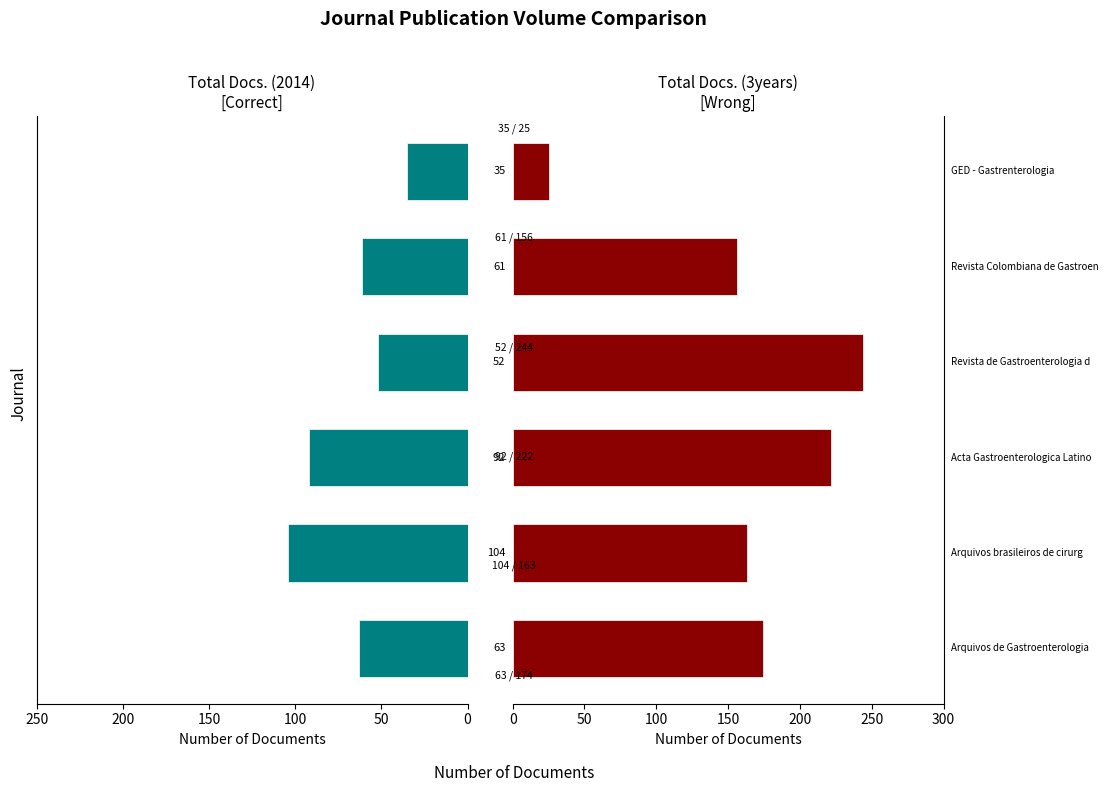

Reading right to left, what are all the values shown in this chart?

Total Docs. (2014): 35	61	52	92	104	63
Total Docs. (3years): 25	156	244	222	163	174